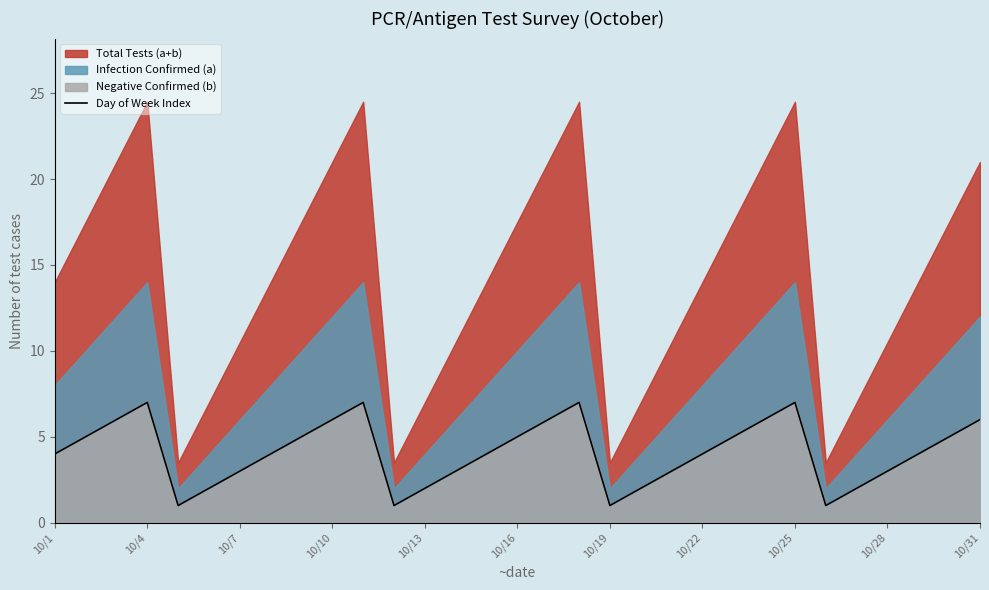

Does the chart display data point markers on the line(s)?

No